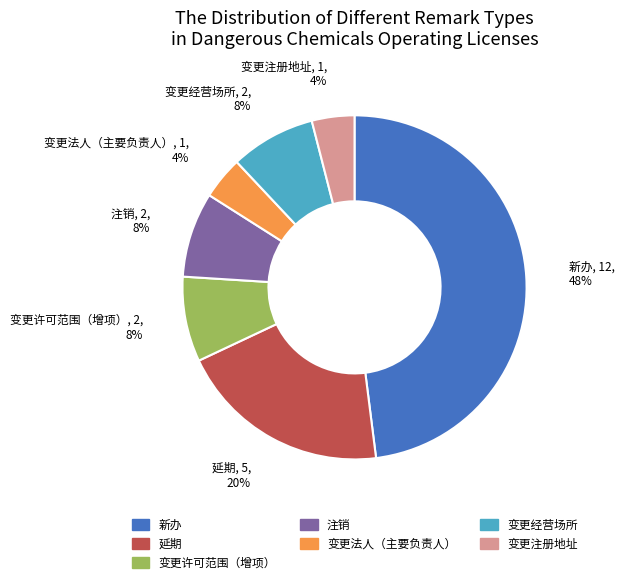

Is the sum of 变更注册地址 and 延期 greater than half?

No